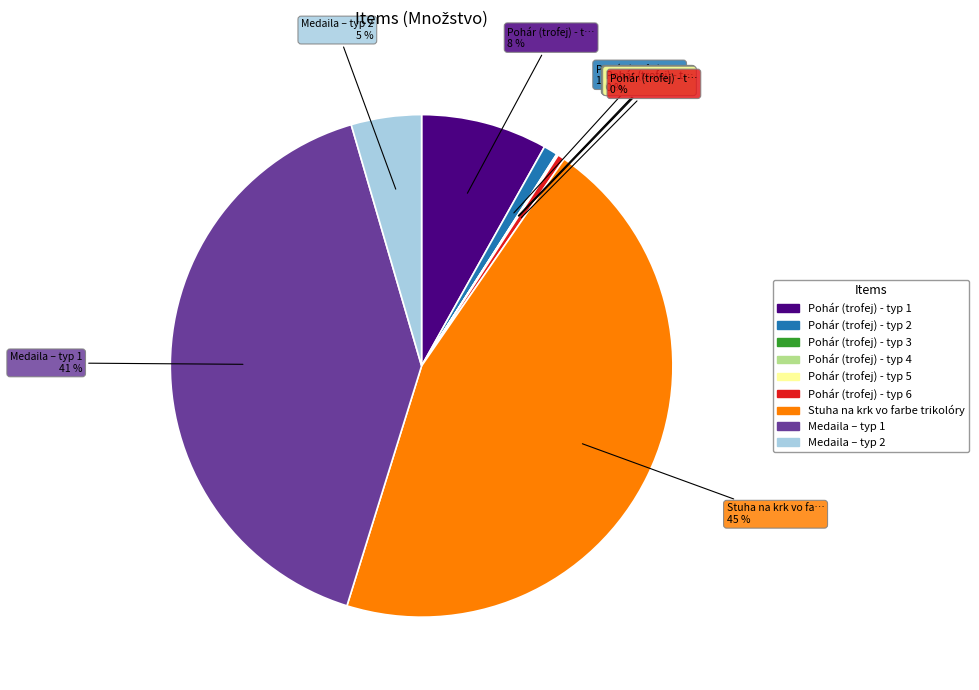

Is the sum of Stuha na krk vo farbe trikolóry and Medaila – typ 1 greater than half?

Yes